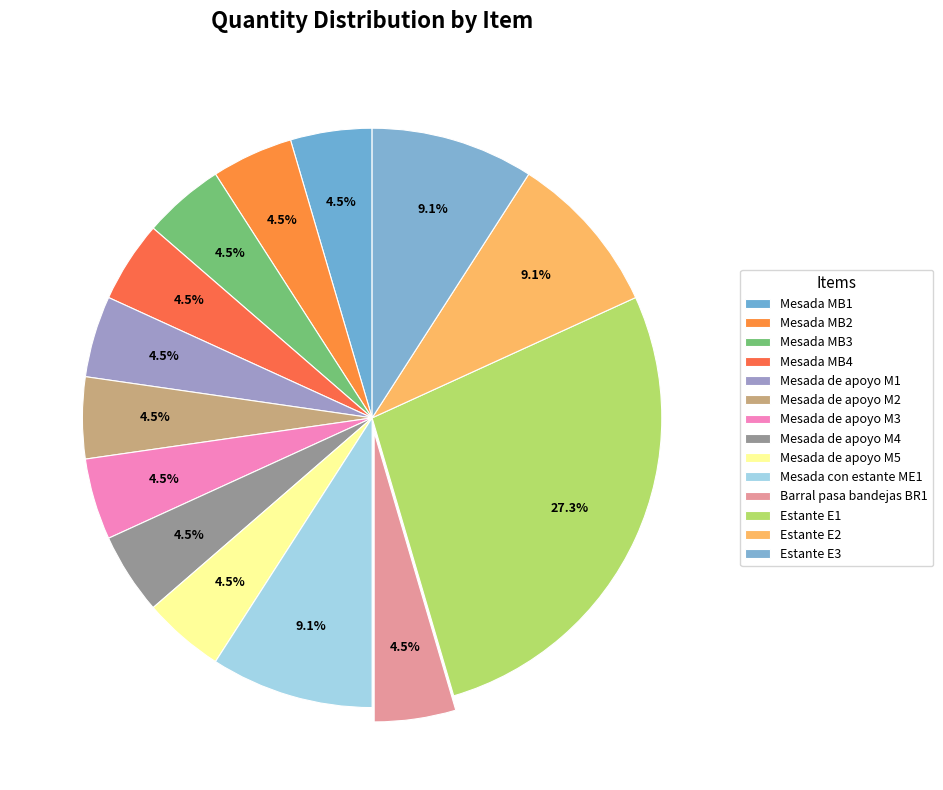

How many slices are in this pie chart?

14